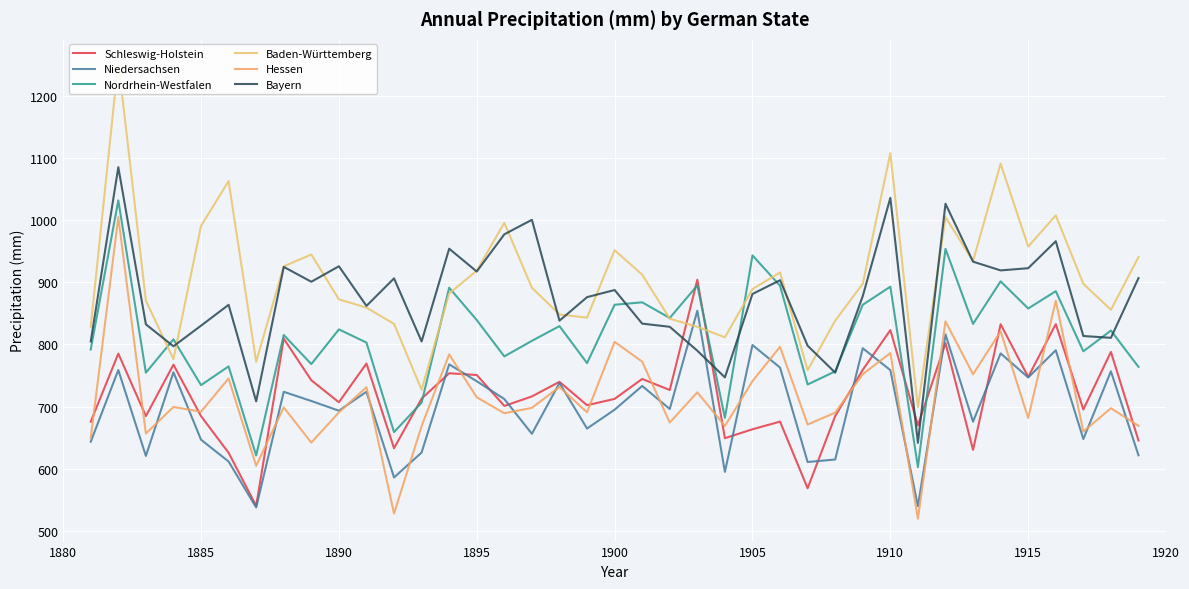

The value of Nordrhein-Westfalen at 1910 is 1519.2. True or false?

False